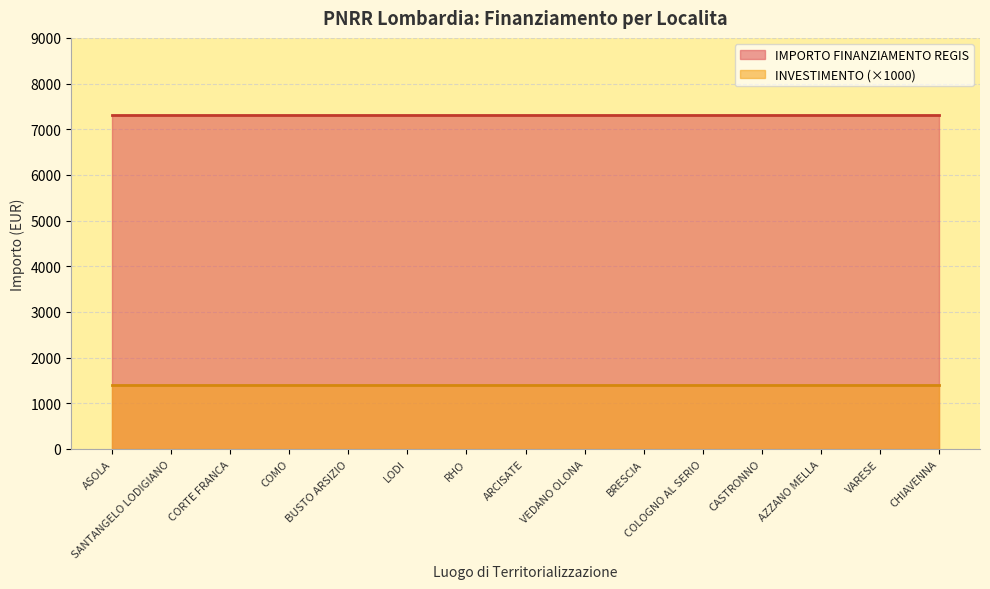

Which category has the lowest value in the IMPORTO FINANZIAMENTO REGIS series?

ASOLA